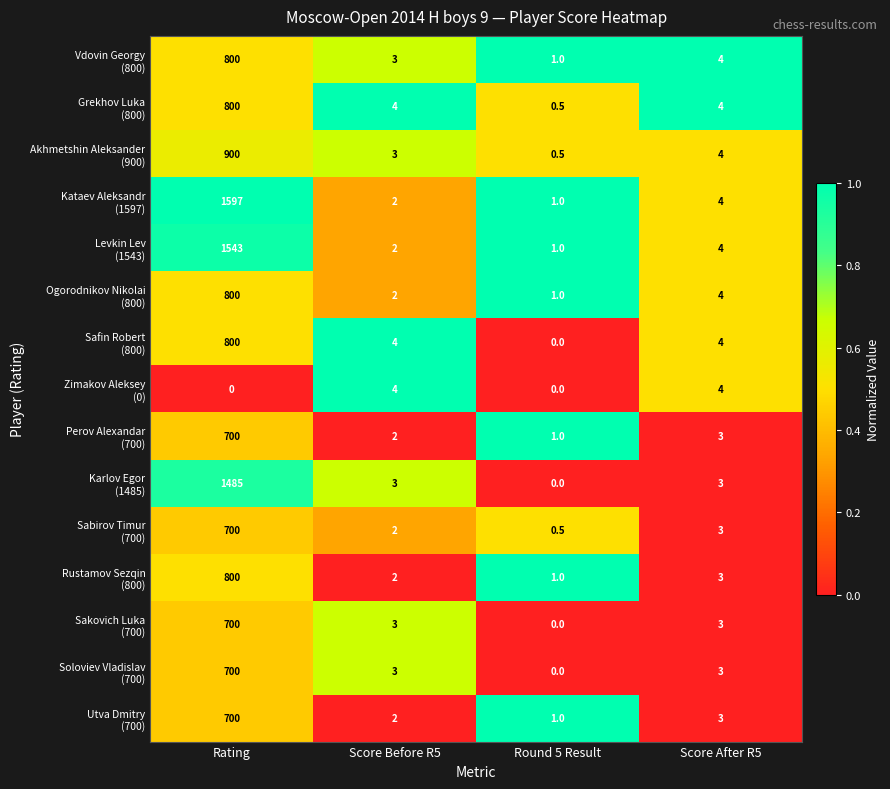

What is the spread (max minus min) of values at Rating?

1597.0